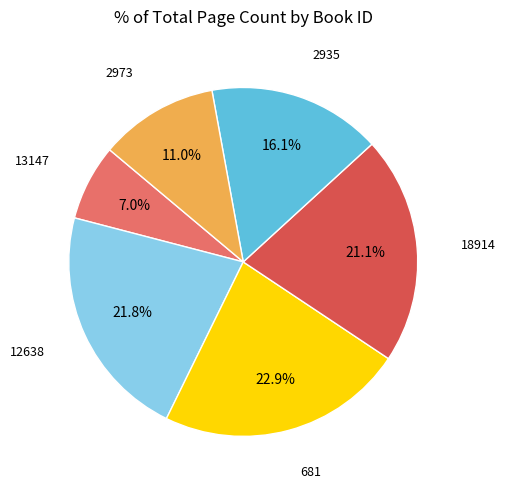

Is there a majority slice in this chart?

No